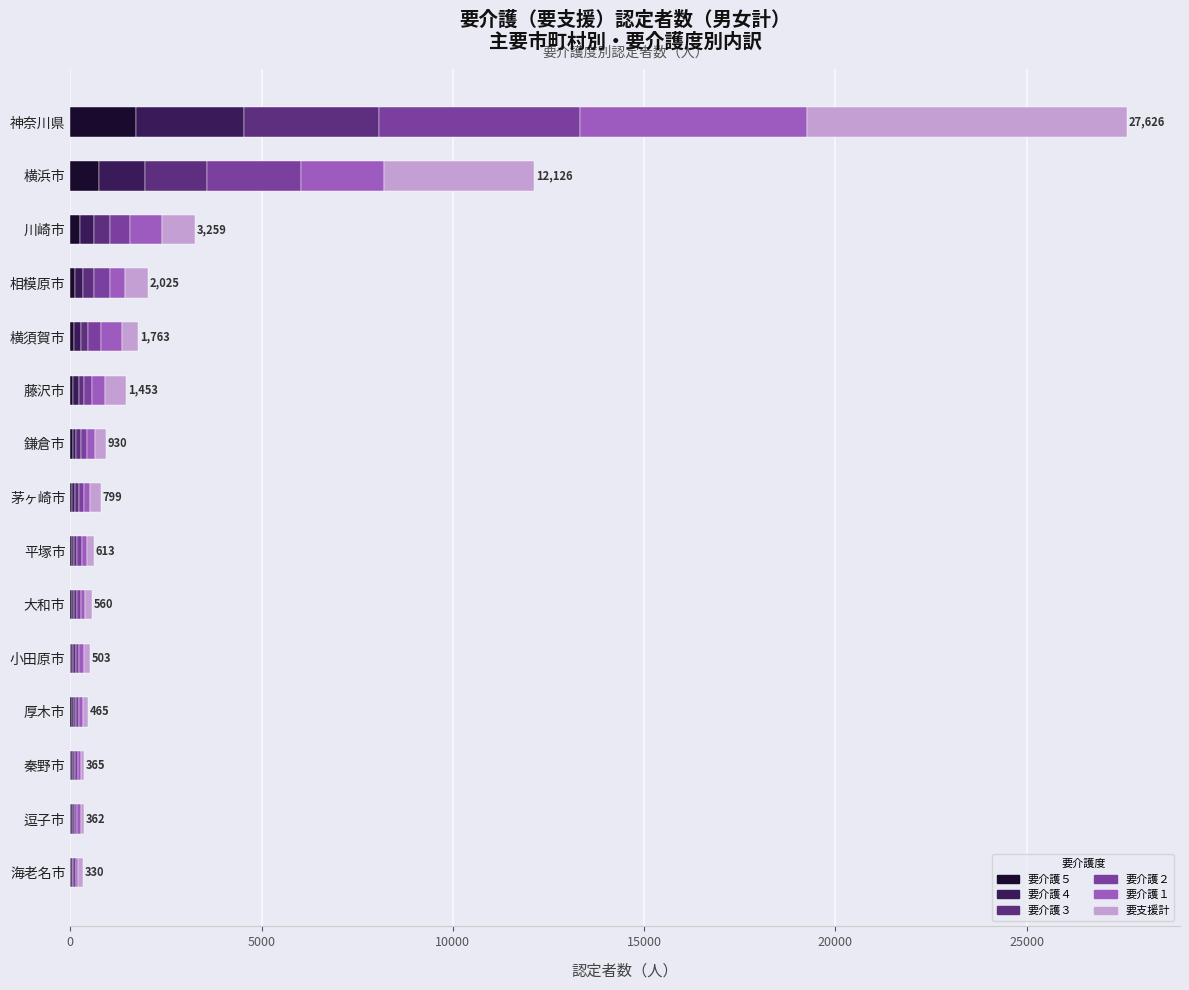

At which label does 要介護５ reach its peak?

神奈川県